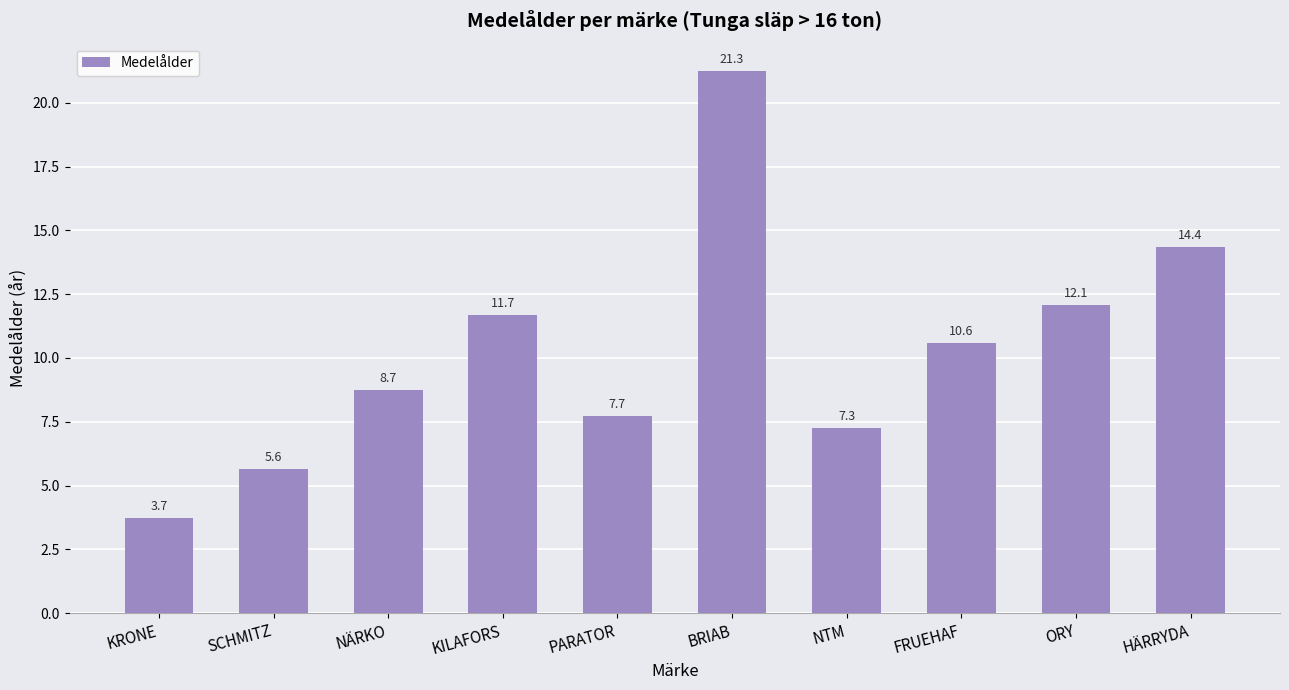

Rank the categories by value from lowest to highest.

KRONE, SCHMITZ, NTM, PARATOR, NÄRKO, FRUEHAF, KILAFORS, ORY, HÄRRYDA, BRIAB